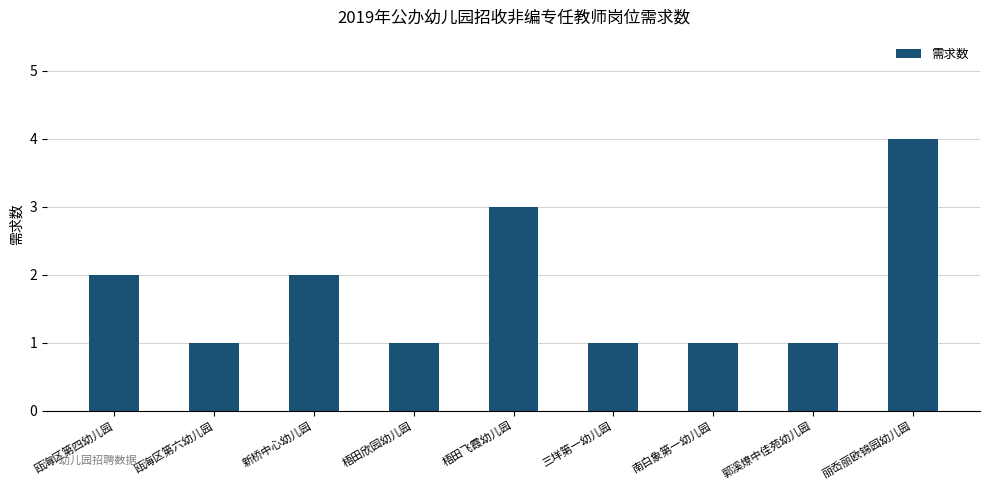

Reading left to right, what are all the values shown in this chart?

2	1	2	1	3	1	1	1	4